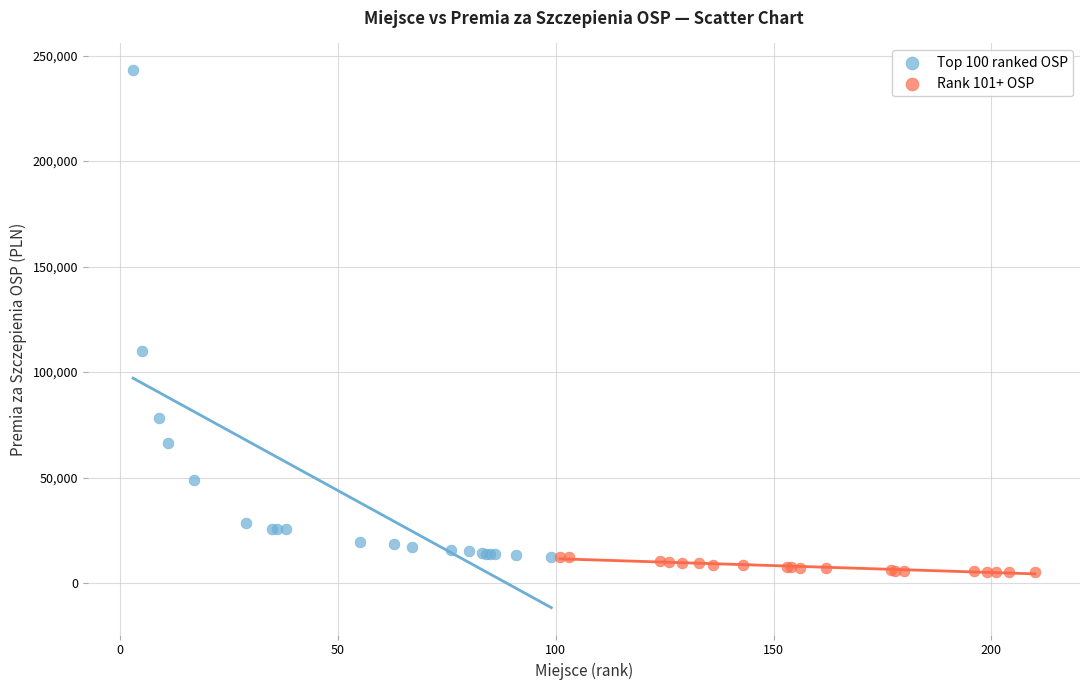

Which series reaches the minimum Y coordinate?

Rank 101+ OSP